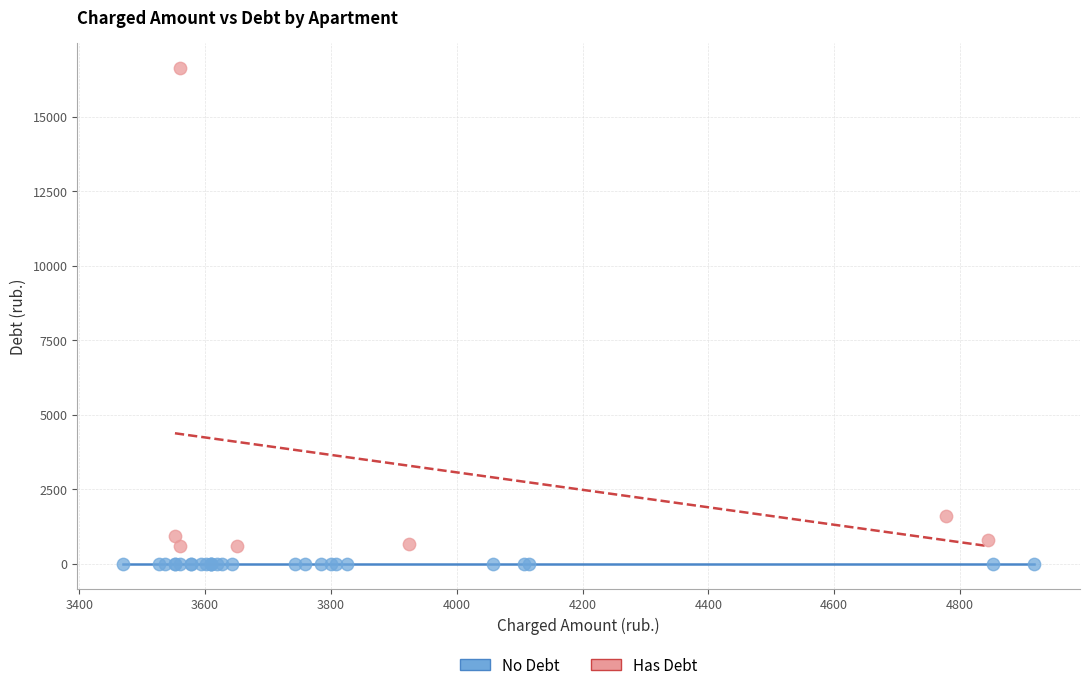

Which series contains the highest Y value?

Has Debt